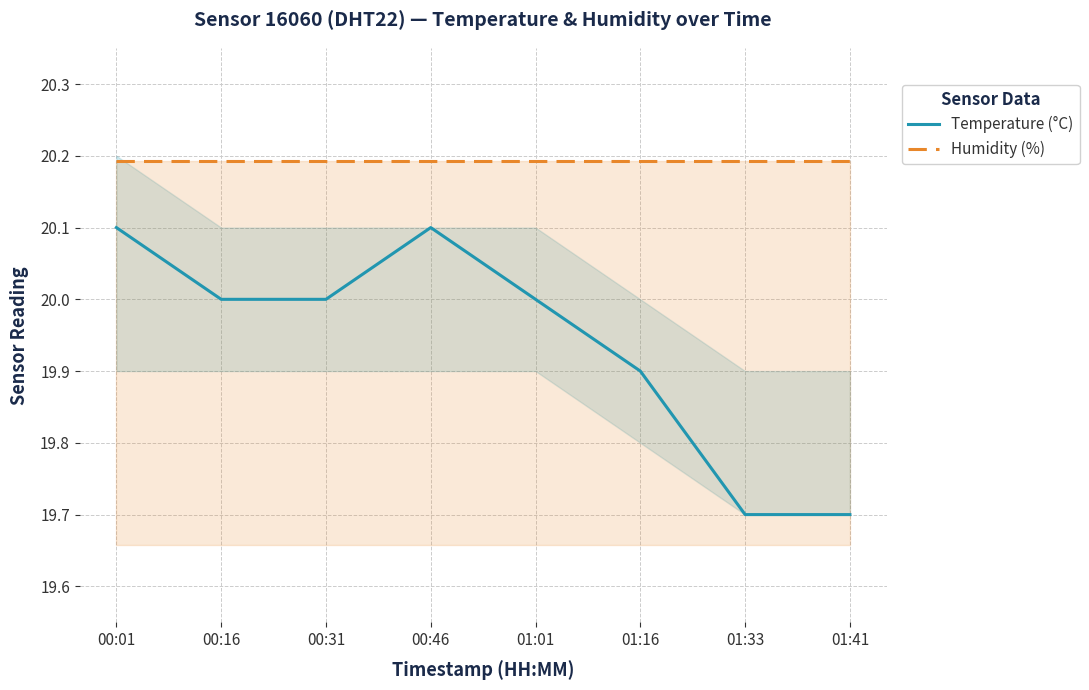

How many lines are shown in the chart?

2